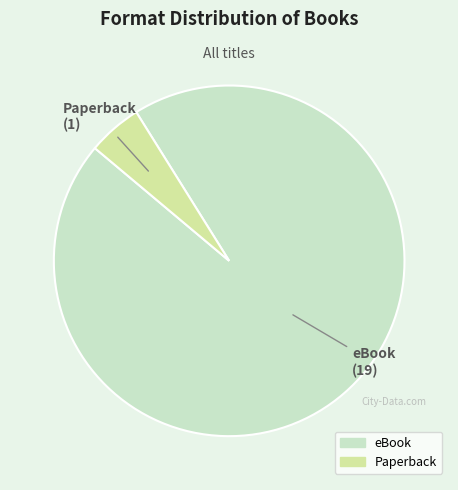

How many slices are in this pie chart?

2